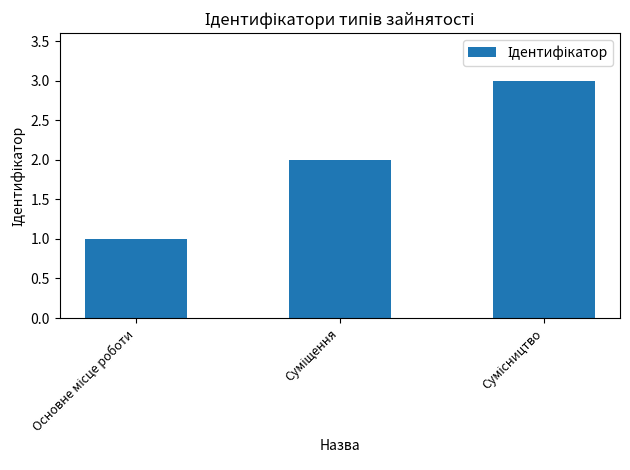

What is the maximum value shown in the chart?

3